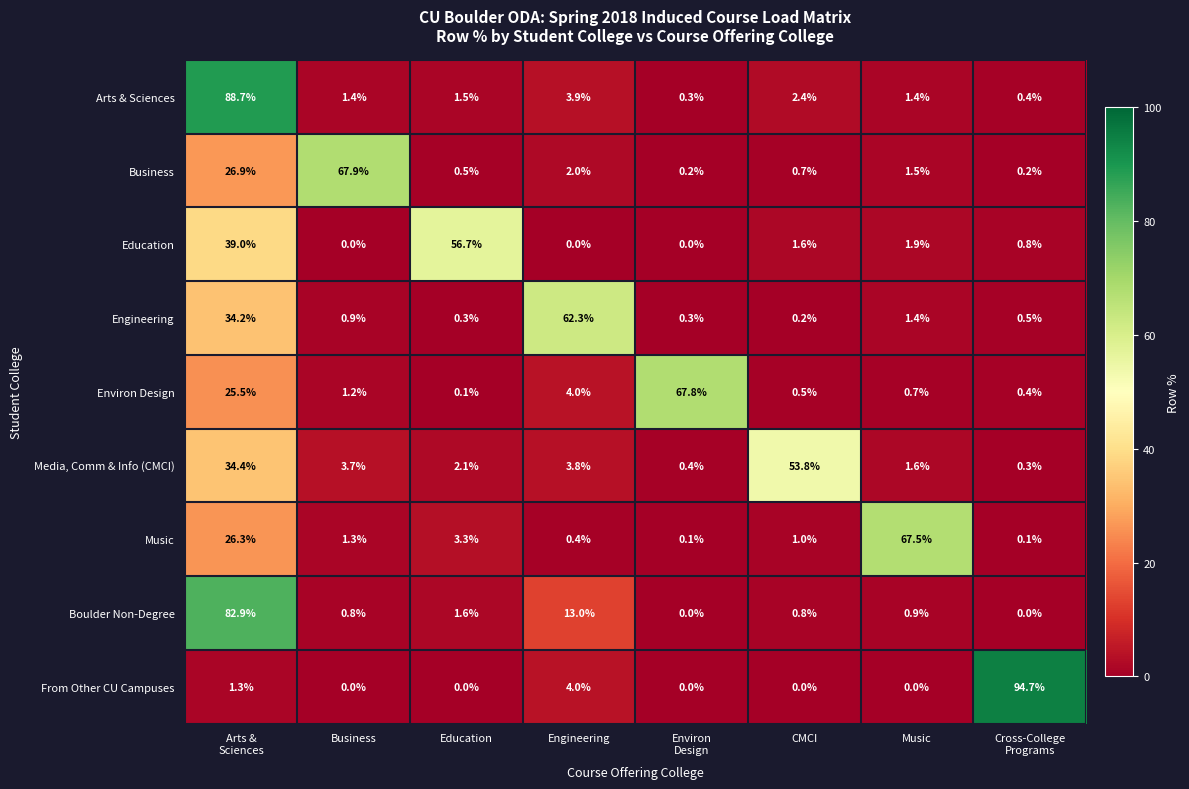

The Boulder Non-Degree series shows 0.9 at Music. True or false?

True